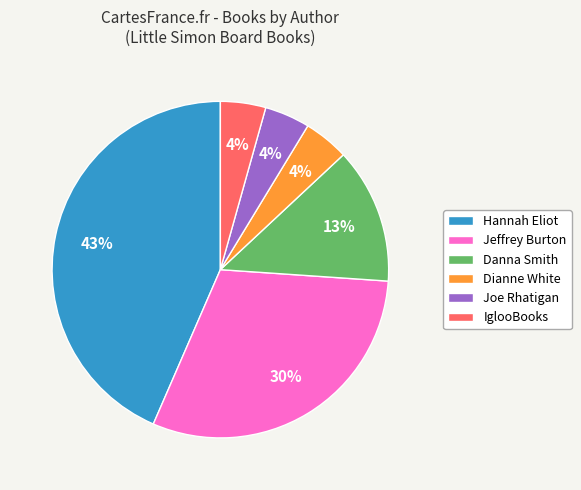

Combined, do IglooBooks and Dianne White account for over 50%?

No